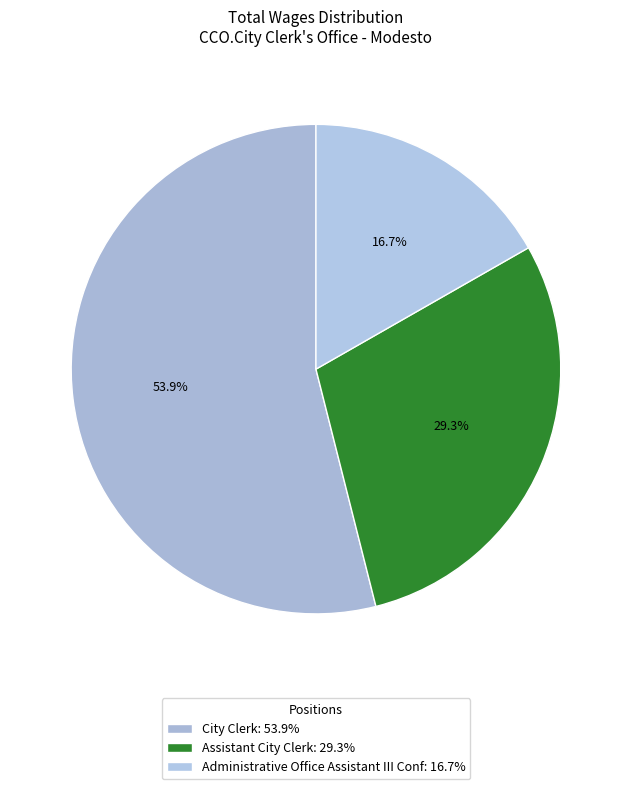

How many segments does this pie chart have?

3